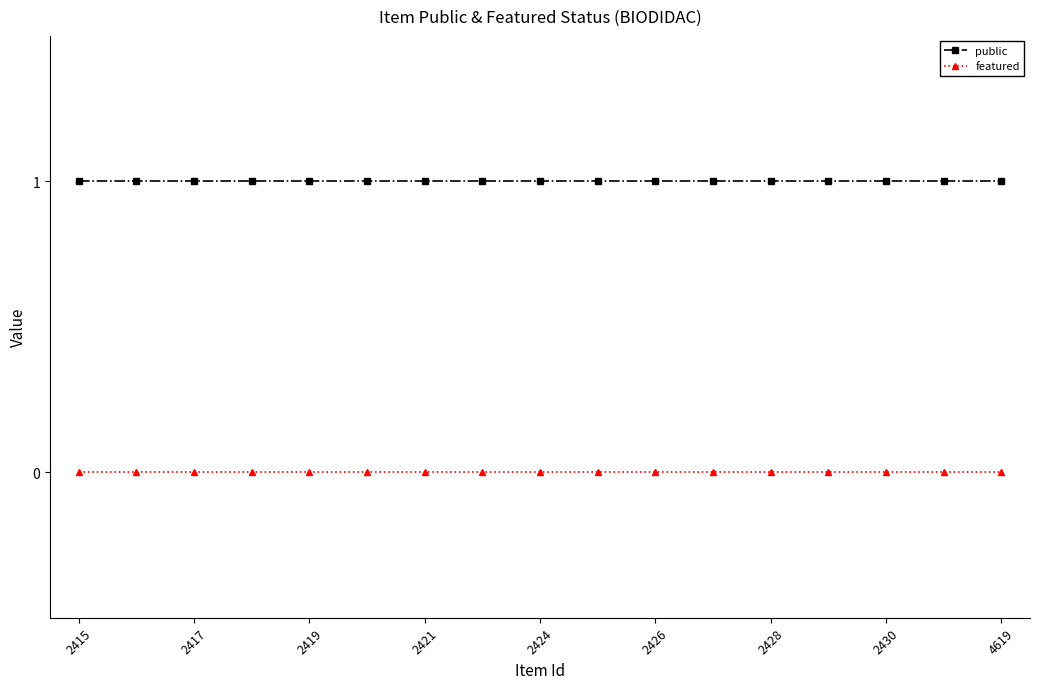

Which series has the largest total across all categories?

public